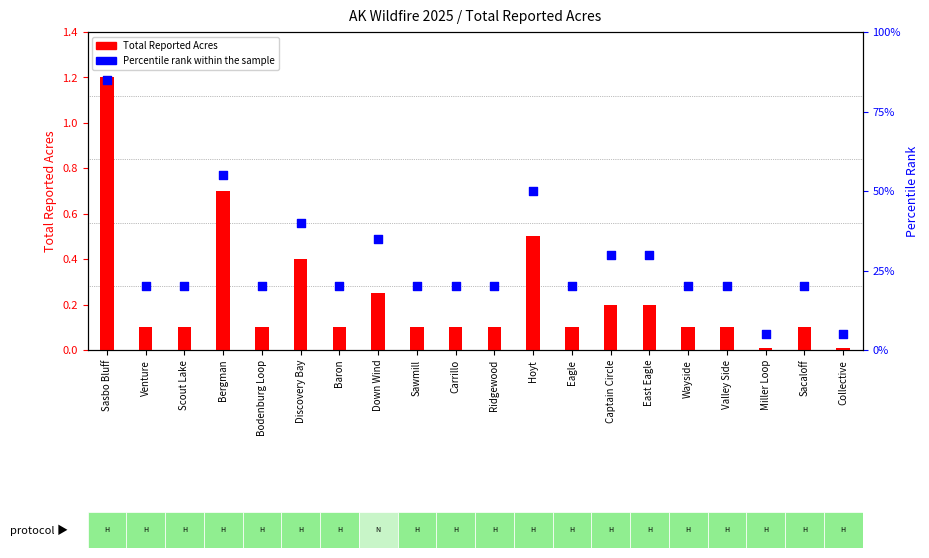

At which category is the sum across all series the highest?

Sasbo Bluff